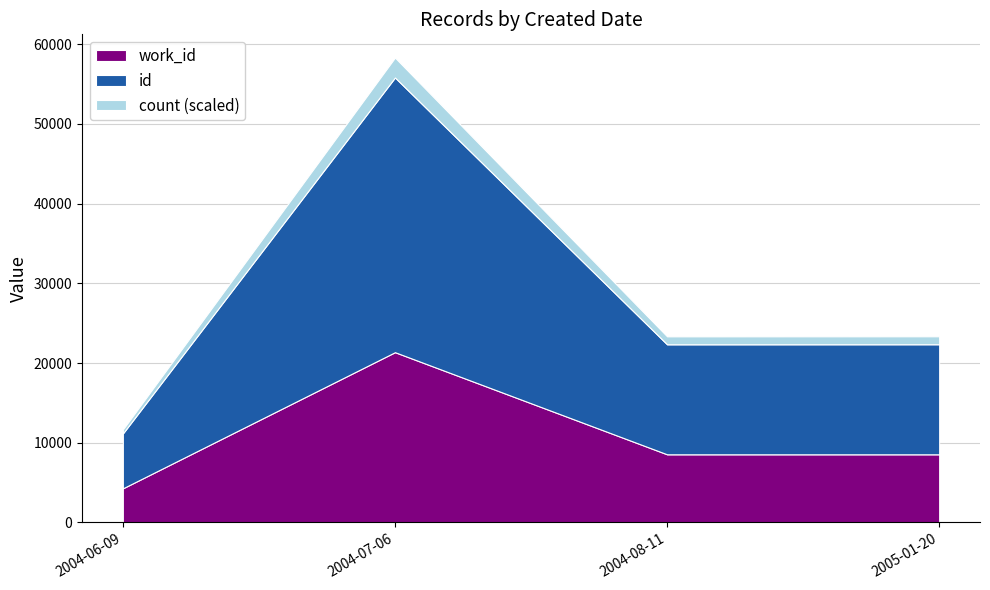

At which category is the sum across all series the highest?

2004-07-06